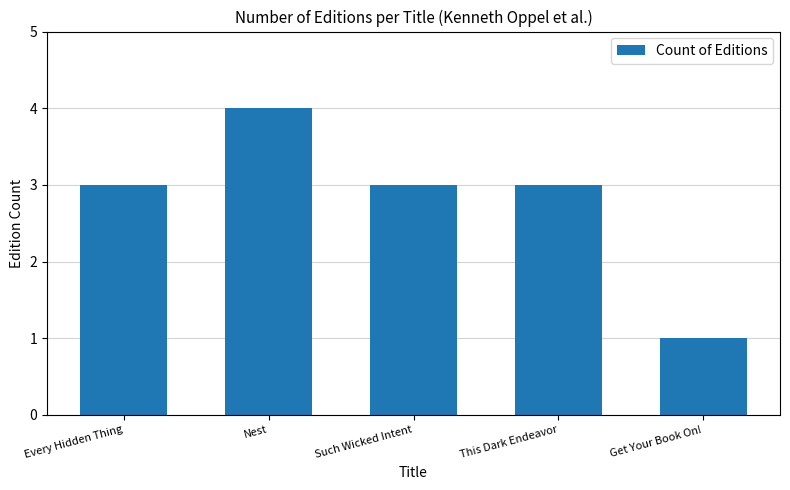

How many categories are shown in the chart?

5